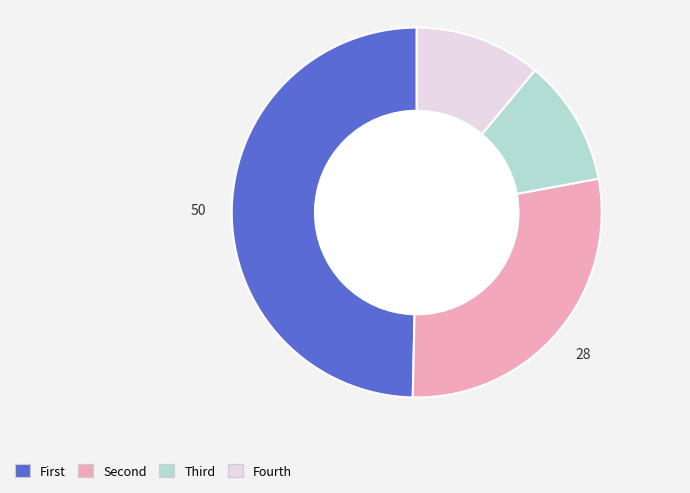

Is there any slice that represents more than half of the pie?

No